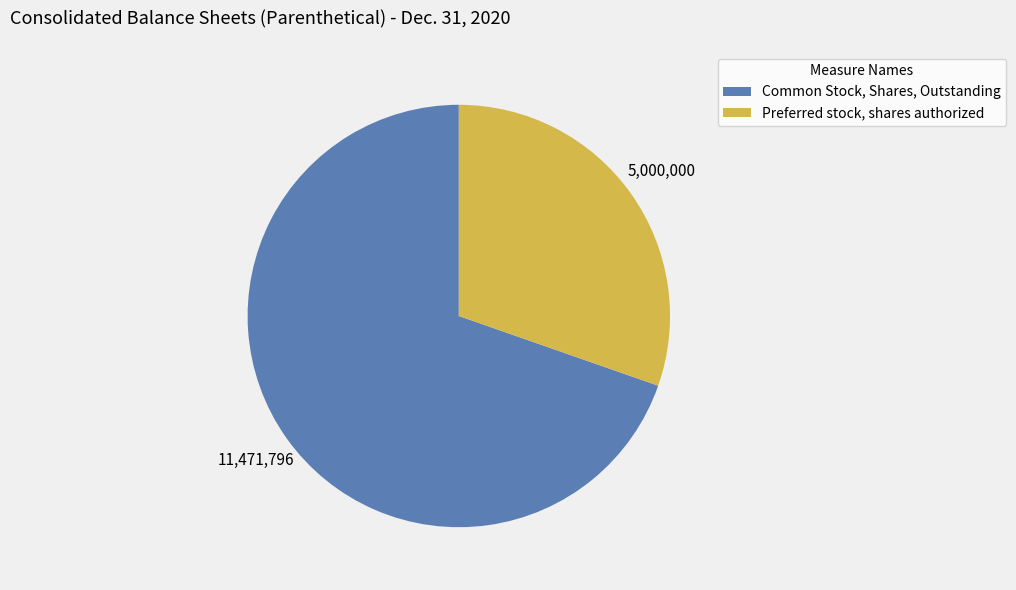

Combined, do Preferred stock, shares authorized and Common Stock, Shares, Outstanding account for over 50%?

Yes